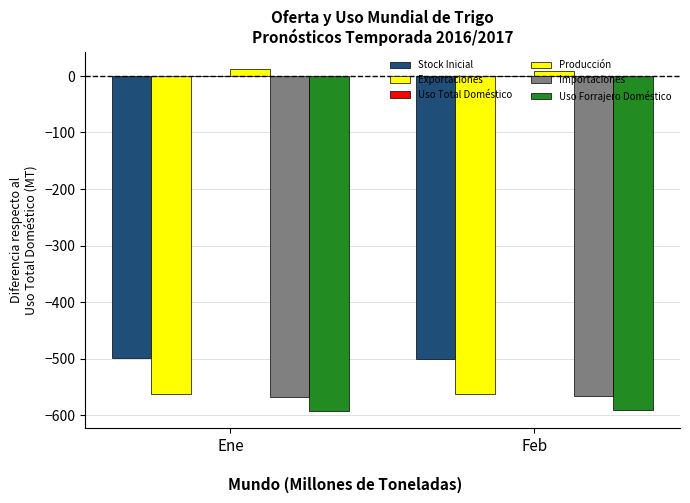

How many categories are shown in the chart?

2